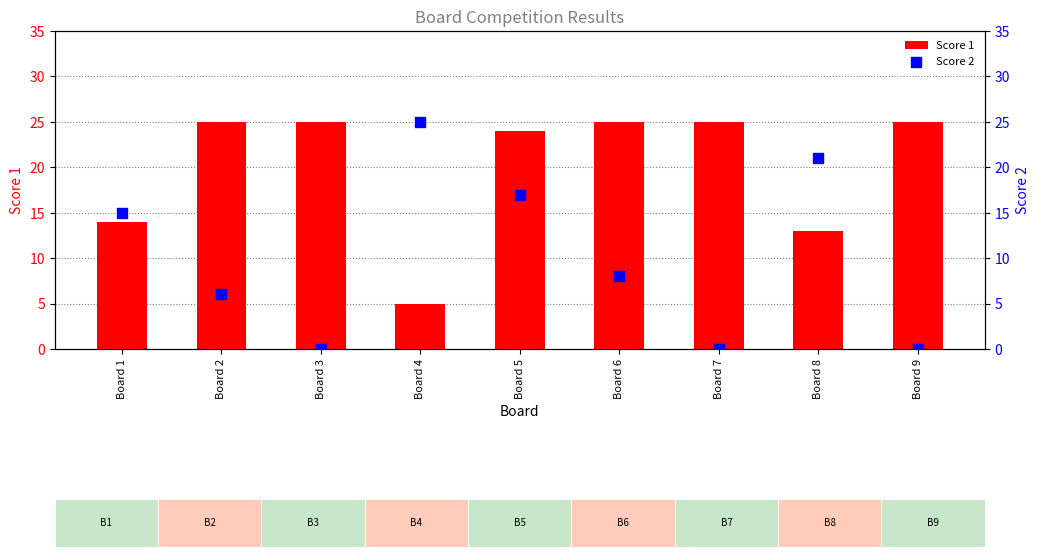

Which series has the largest total across all categories?

Score 1